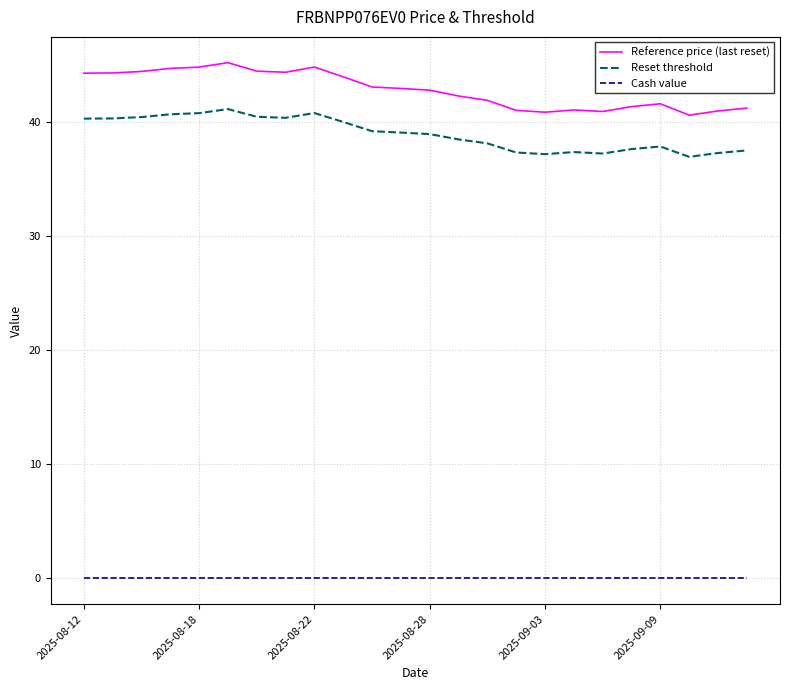

True or false: Cash value and Reference price (last reset) cross at least once.

False